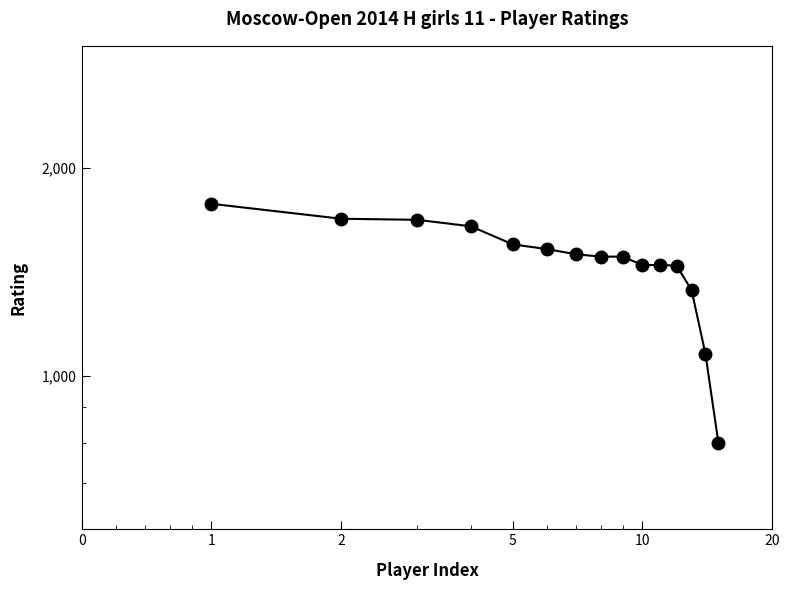

What is the smallest value displayed?

800